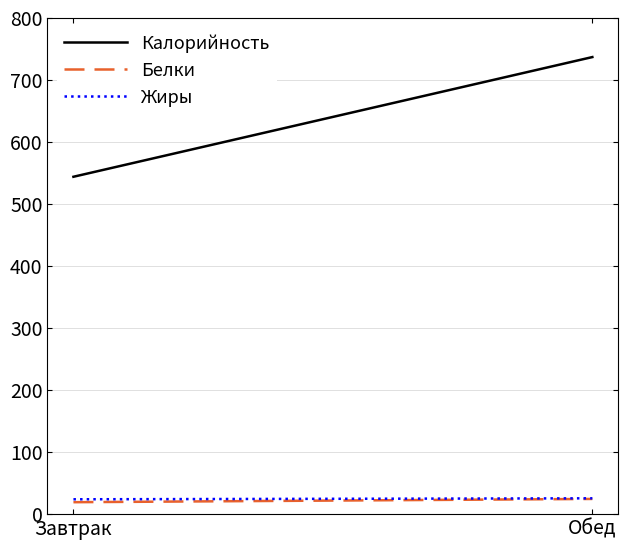

What is the value of the Калорийность point at the 1st from the left?

544.0